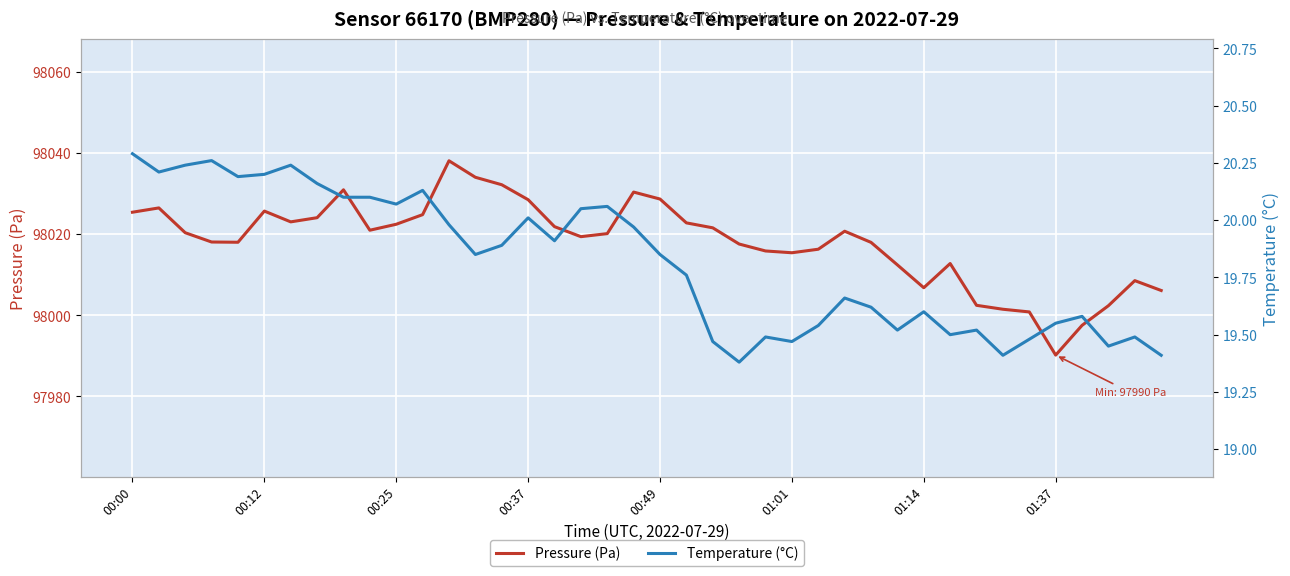

The value of Pressure (Pa) at 00:49 is 172207.8. True or false?

False